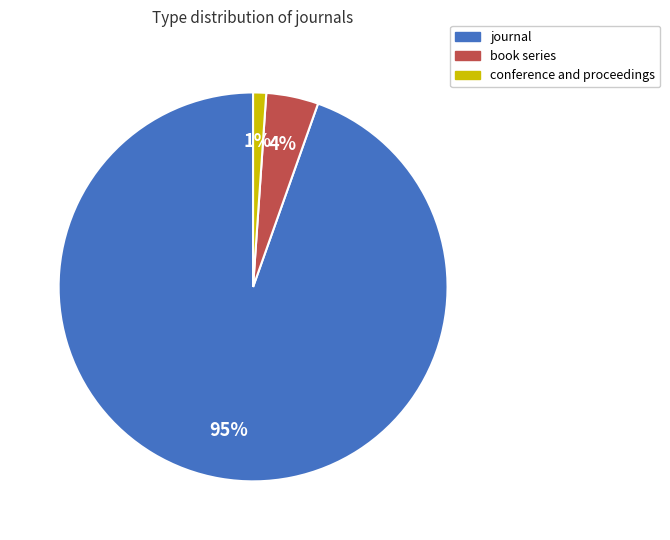

True or false: journal accounts for 95% of the total.

True